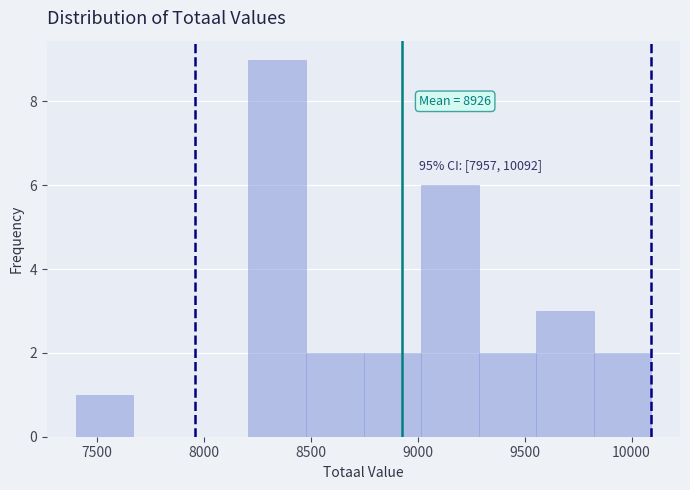

Over which range of the x-axis is the bar tallest?

8200 to 8500